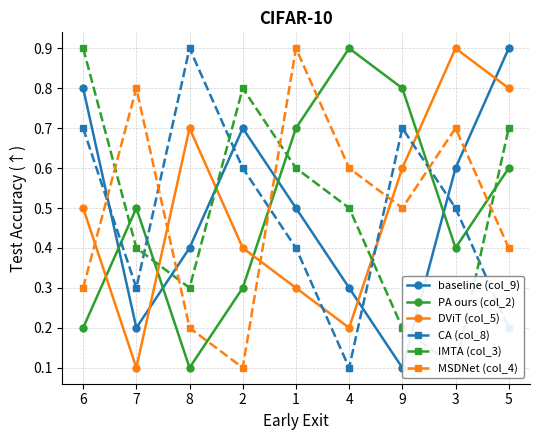

What are all the series names shown in the legend?

baseline (col_9), PA ours (col_2), DViT (col_5), CA (col_8), IMTA (col_3), MSDNet (col_4)